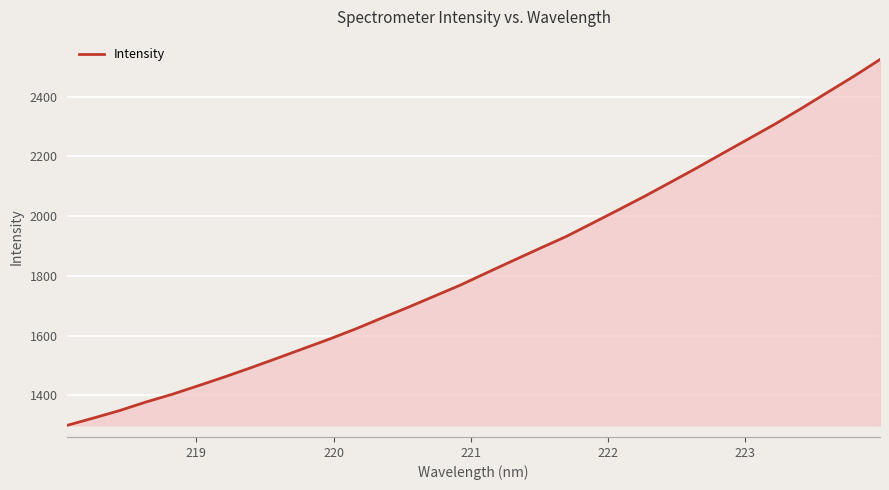

What is the difference between the maximum and minimum values?

1223.5